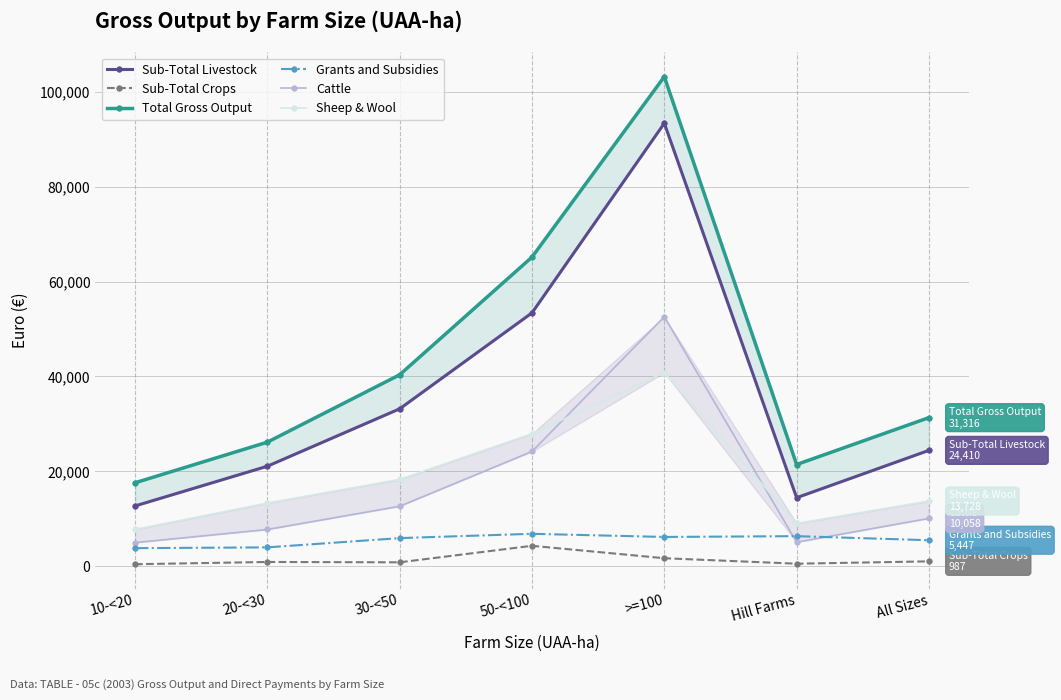

What is the highest value of the Grants and Subsidies series?

6802